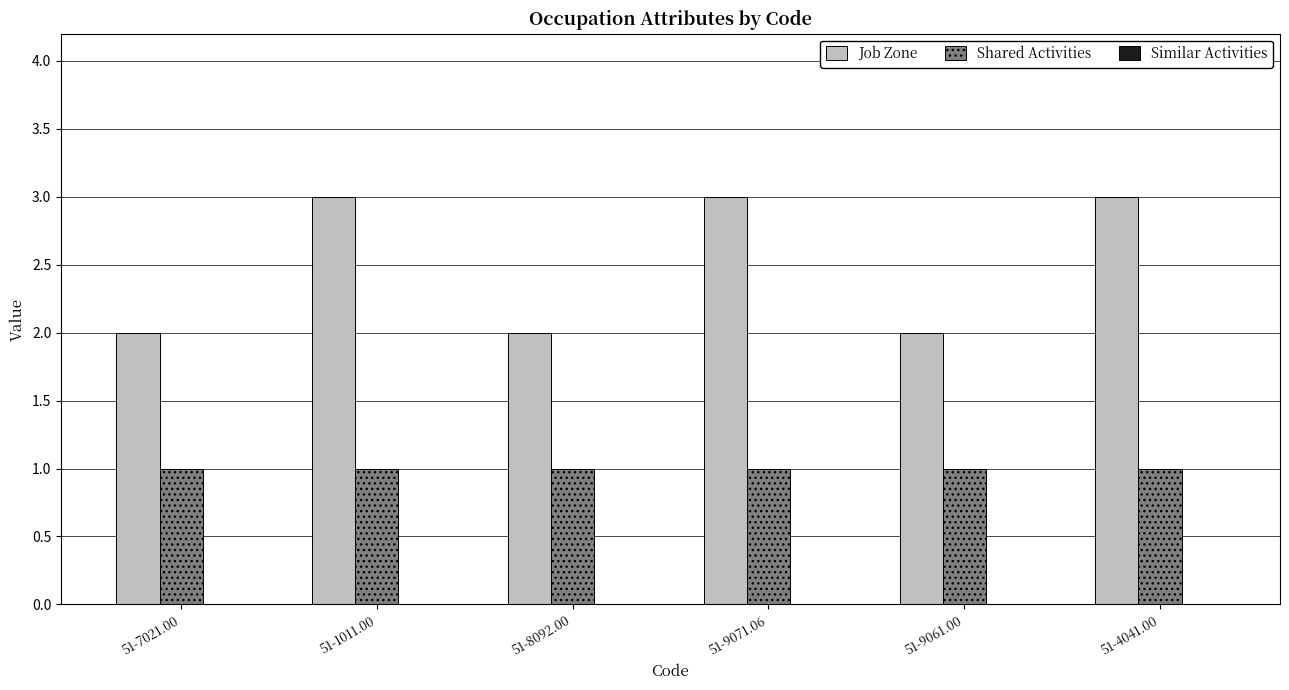

What is the sum of all Job Zone values?

15